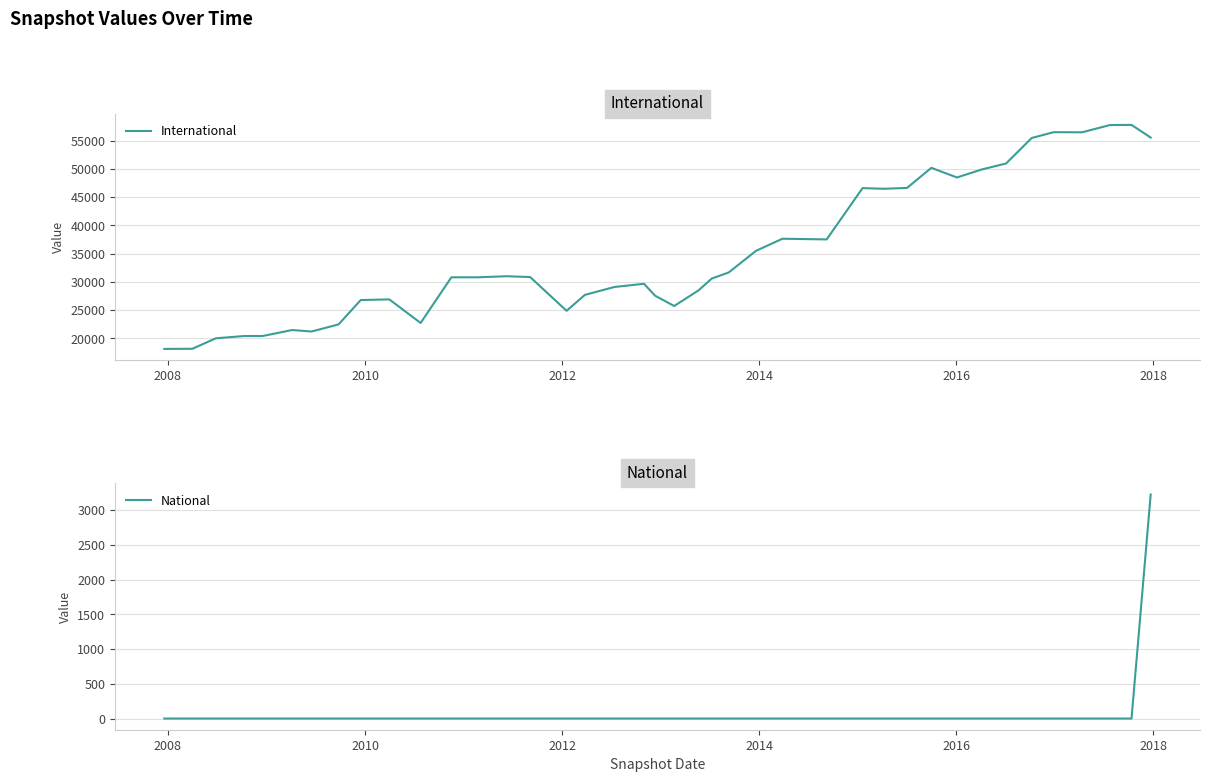

What is the maximum value for International?

57805